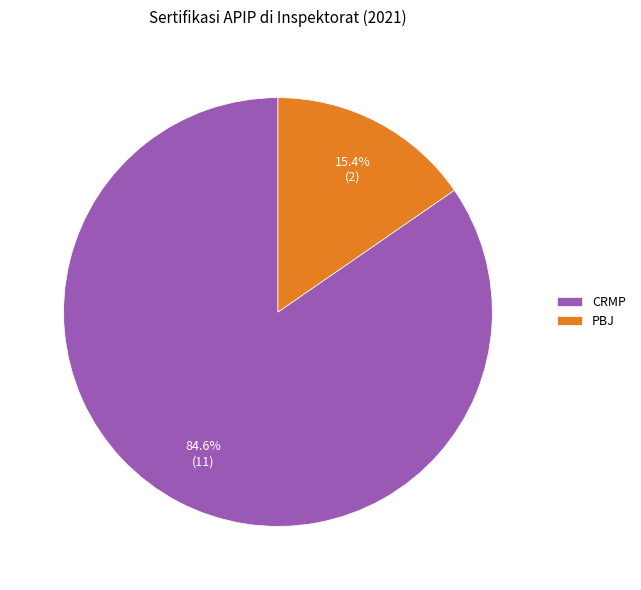

Which slice represents more than half of the pie?

CRMP